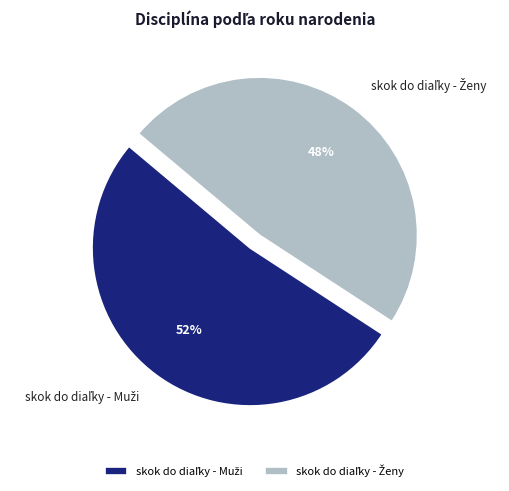

Count the number of slices in the pie.

2